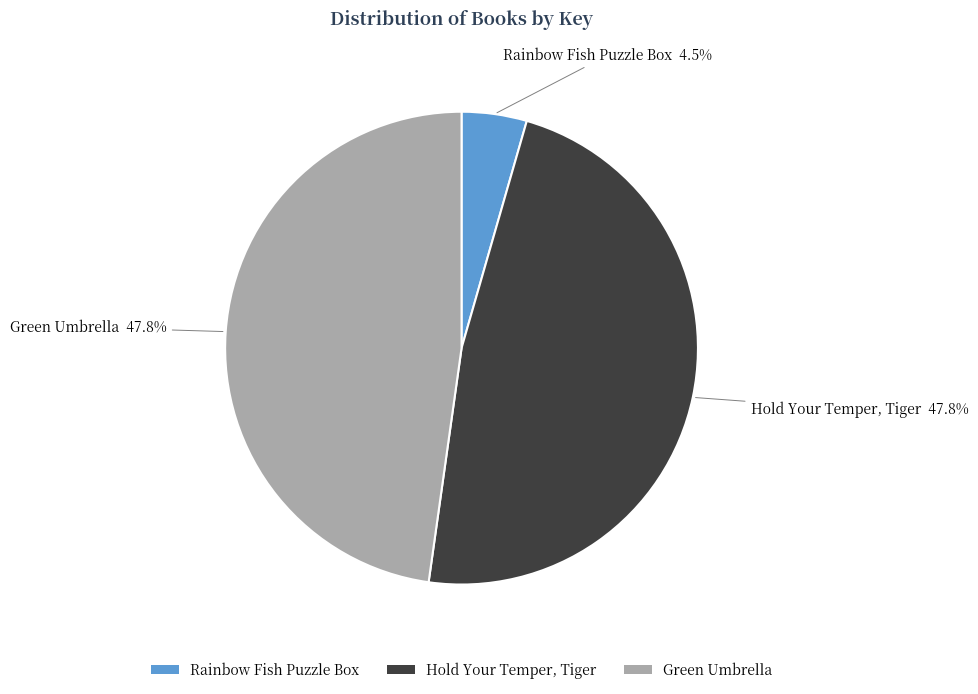

To the nearest percent, what percentage of the pie is Hold Your Temper, Tiger?

48%